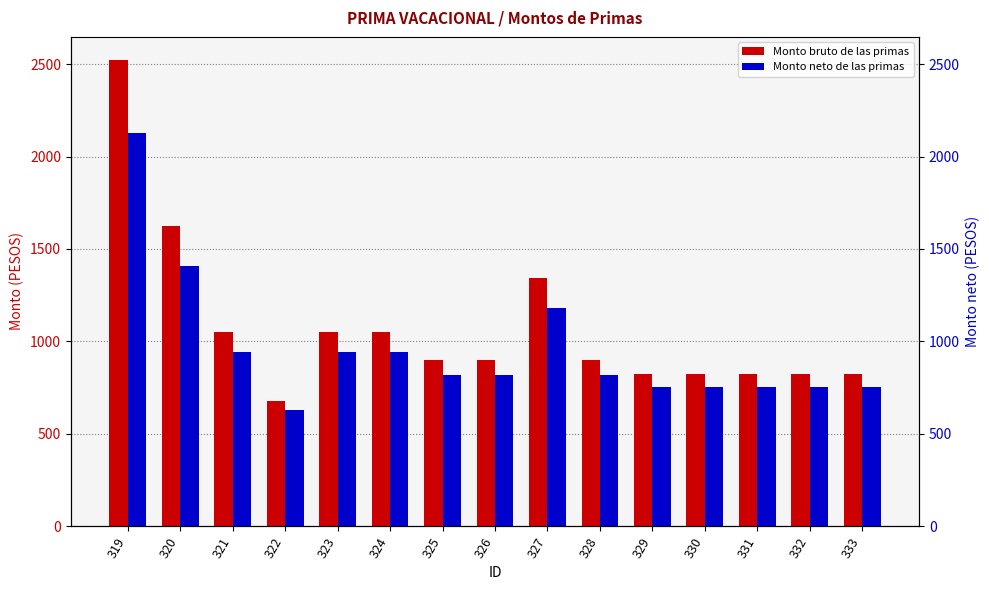

Between 326 and 332, which series saw the biggest shift?

Monto bruto de las primas